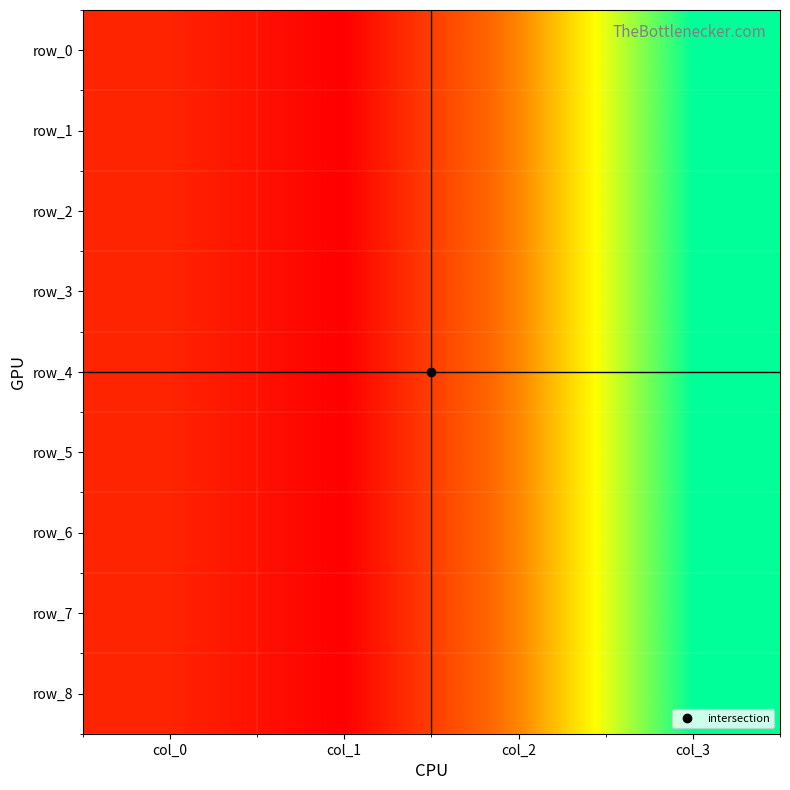

At how many categories does at least one series exceed 786?

1